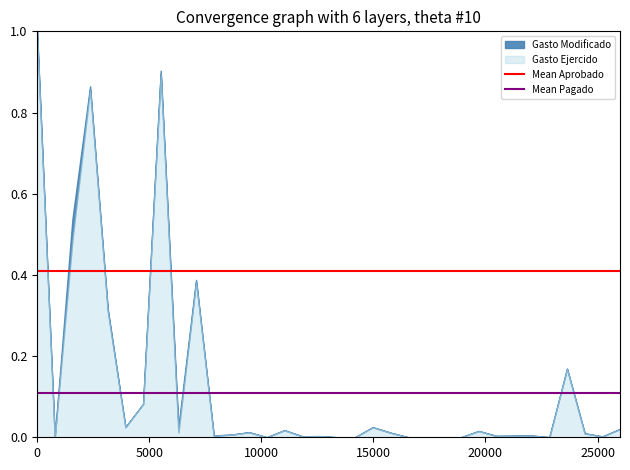

What is the spread (max minus min) of values at 0?

0.3